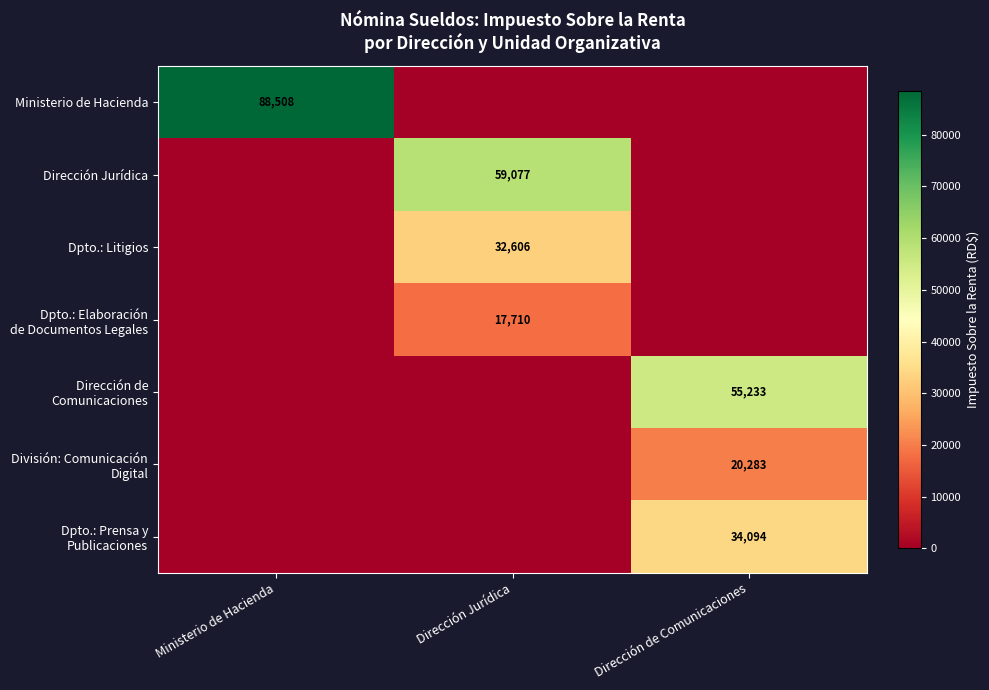

At which category is the sum across all series the highest?

Dirección de Comunicaciones